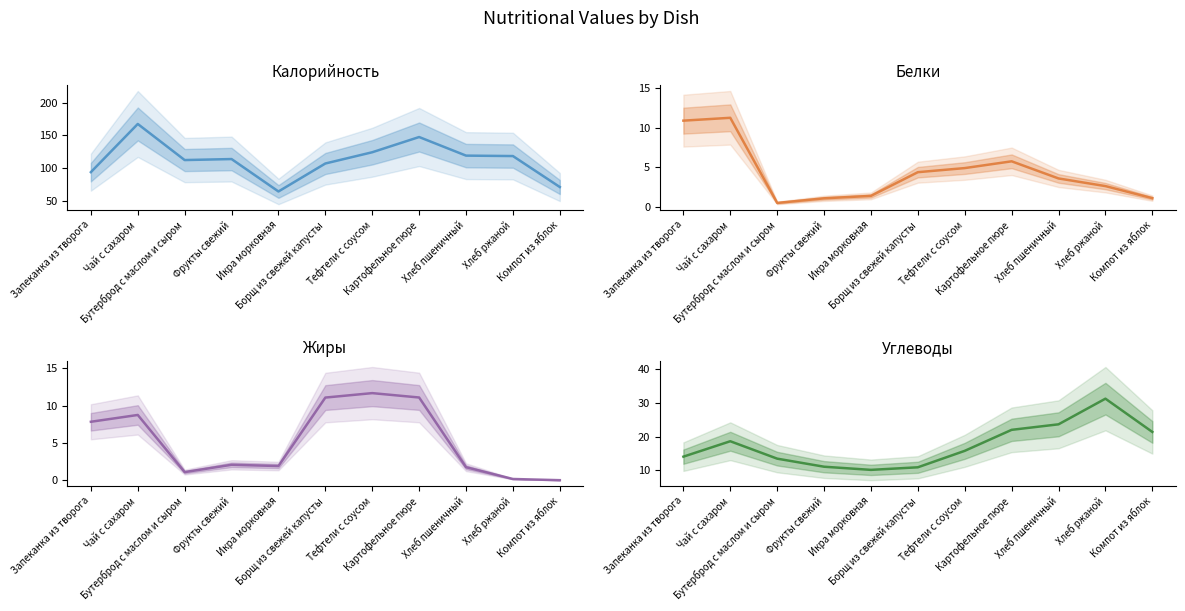

Rank the series at Хлеб пшеничный from highest to lowest value.

Калорийность, Углеводы, Белки, Жиры